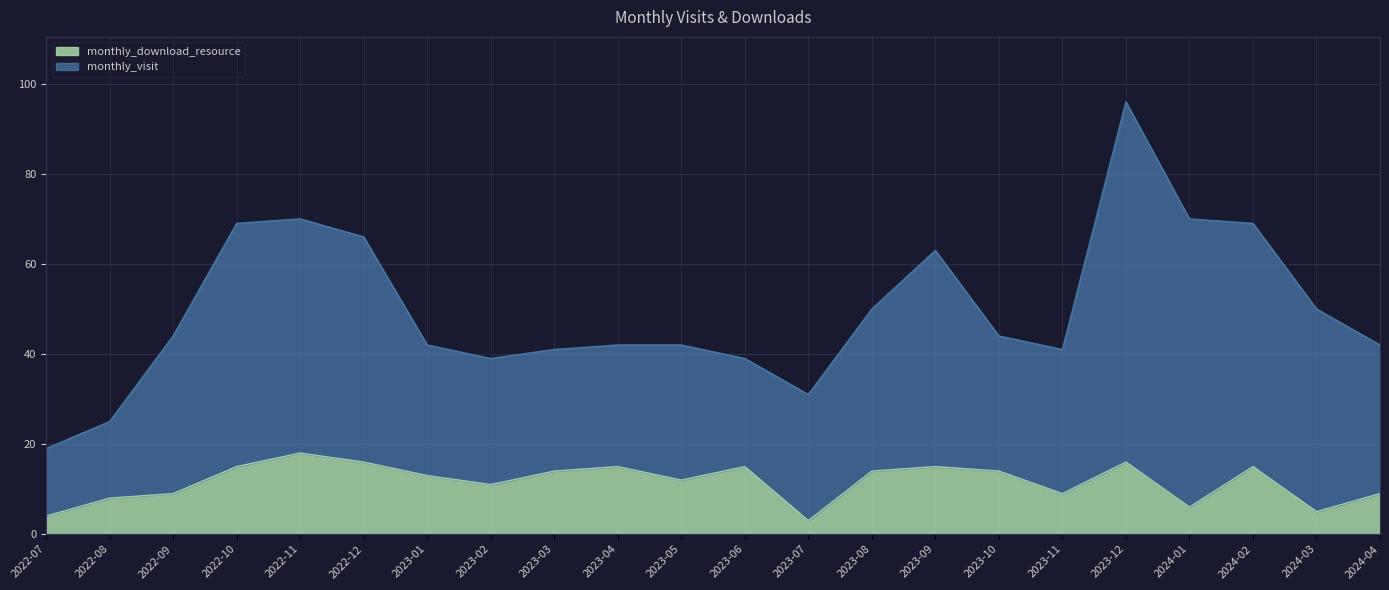

List the labels in order of value, largest first.

2022-11, 2022-12, 2023-12, 2022-10, 2023-04, 2023-06, 2023-09, 2024-02, 2023-03, 2023-08, 2023-10, 2023-01, 2023-05, 2023-02, 2022-09, 2023-11, 2024-04, 2022-08, 2024-01, 2024-03, 2022-07, 2023-07